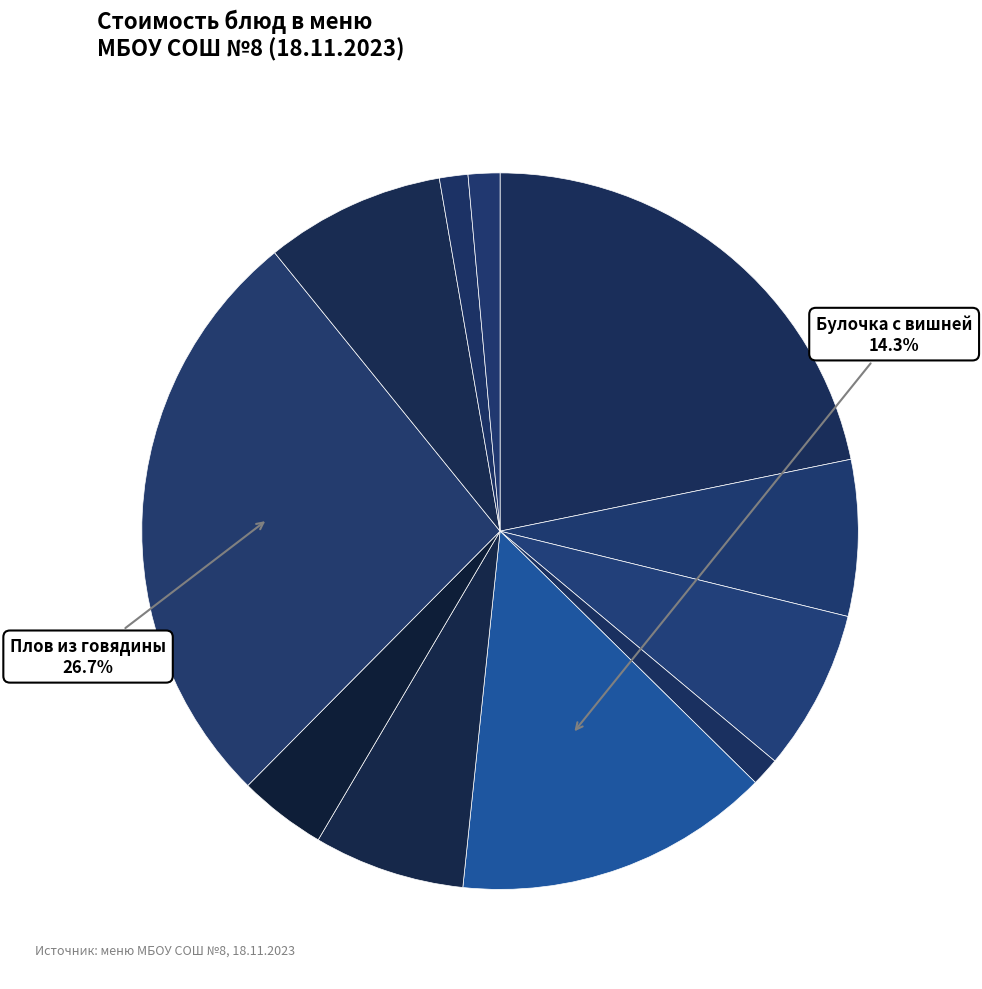

To the nearest percent, what is the average slice percentage?

9%